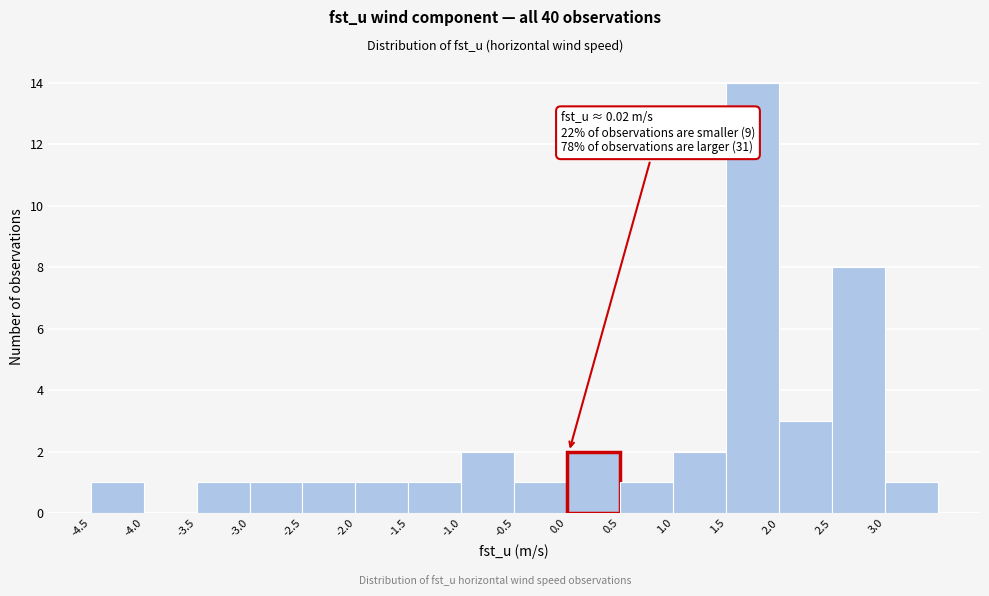

Over which range of the x-axis is the bar tallest?

1.5 to 2.0